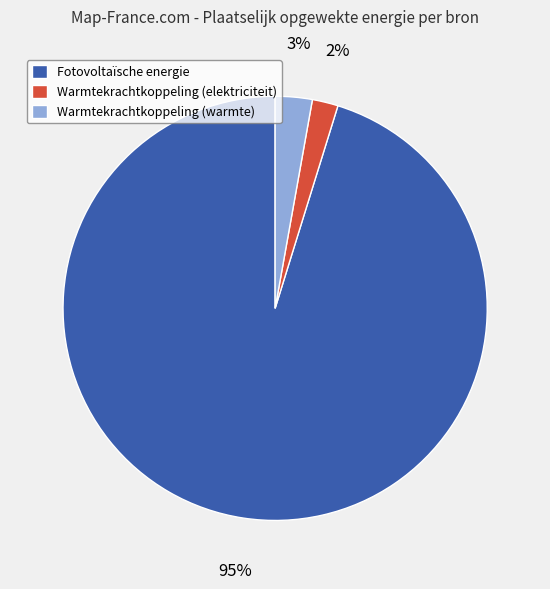

How many slices are in this pie chart?

3